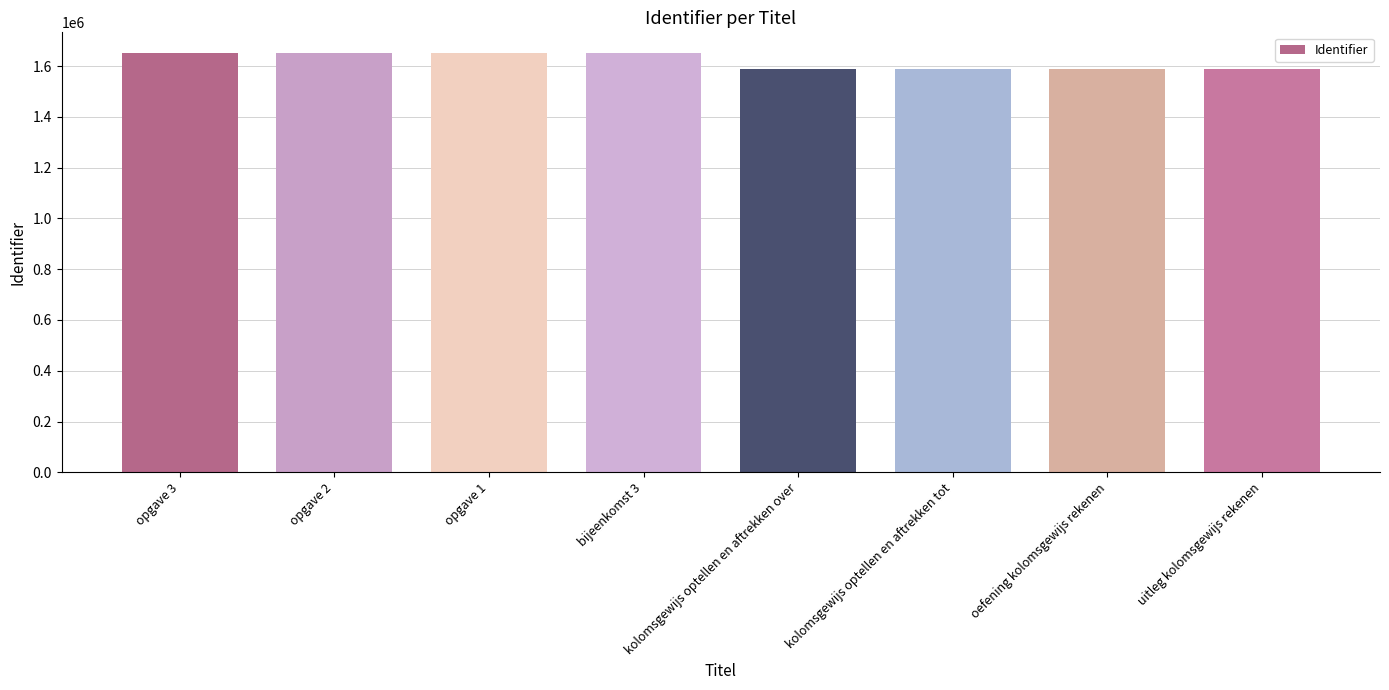

What is the minimum value shown in the chart?

1586577